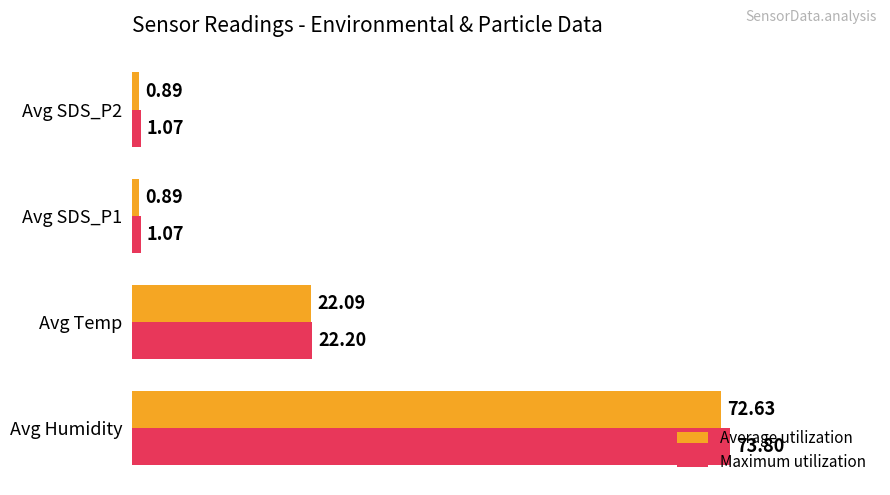

What is the average value of the Average utilization series?

24.1